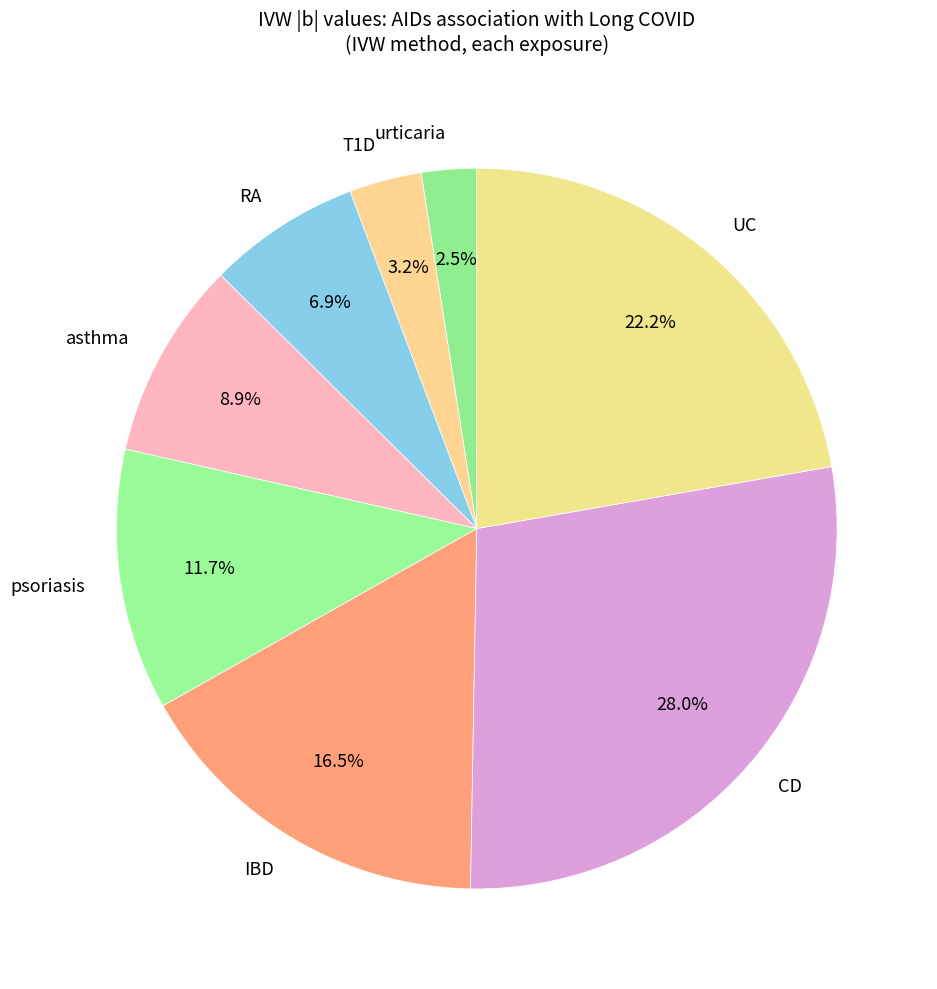

Combined, do T1D and UC account for over 50%?

No